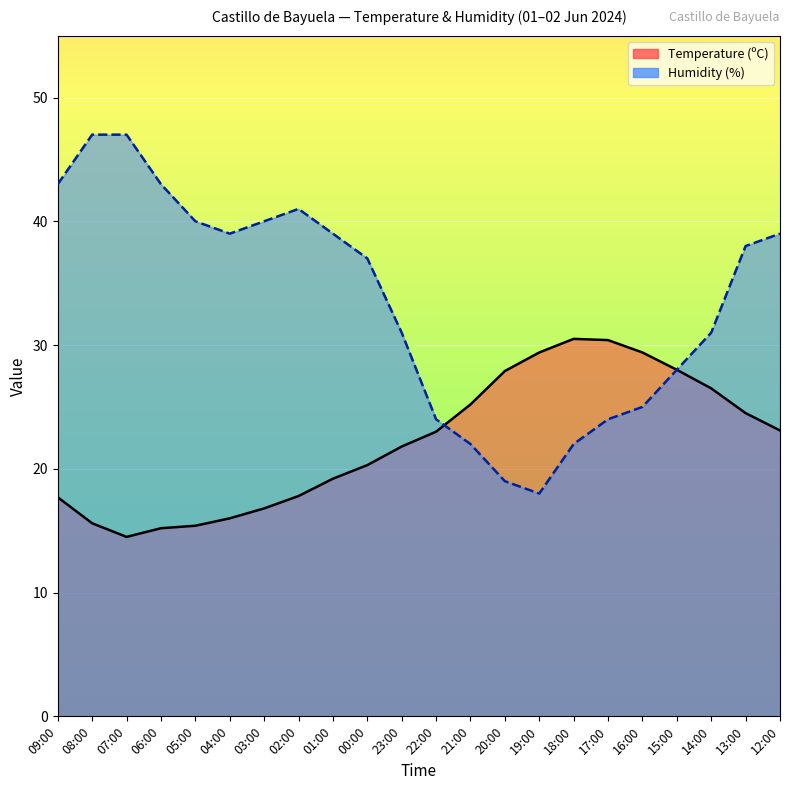

What is the difference between the Temperature (ºC) values at 03:00 and 01:00?

2.4